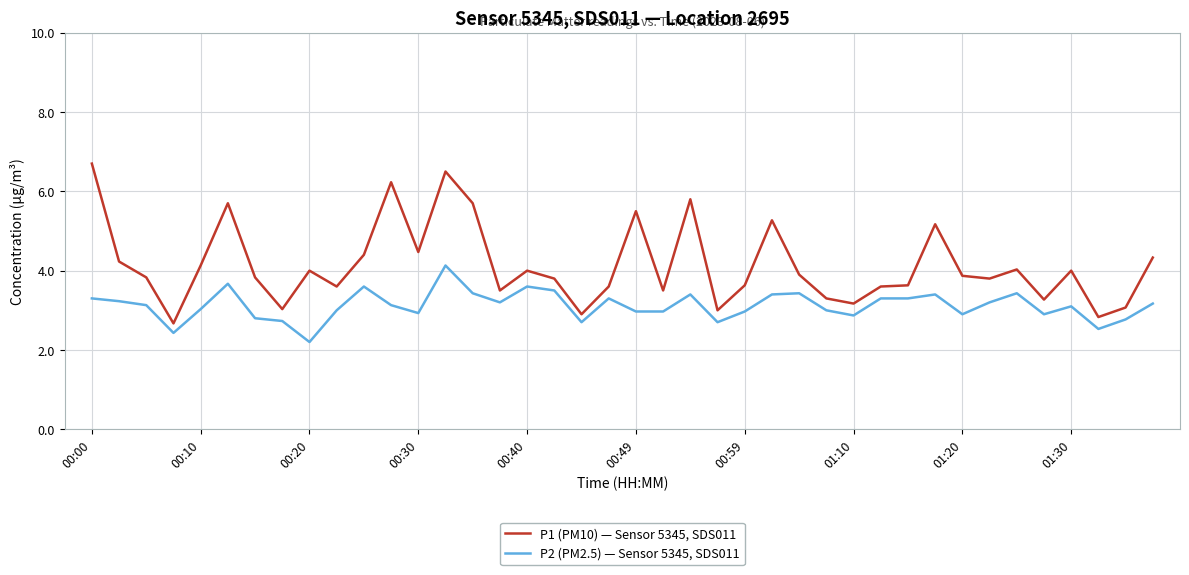

Which series has the largest total across all categories?

P1 (PM10) — Sensor 5345, SDS011